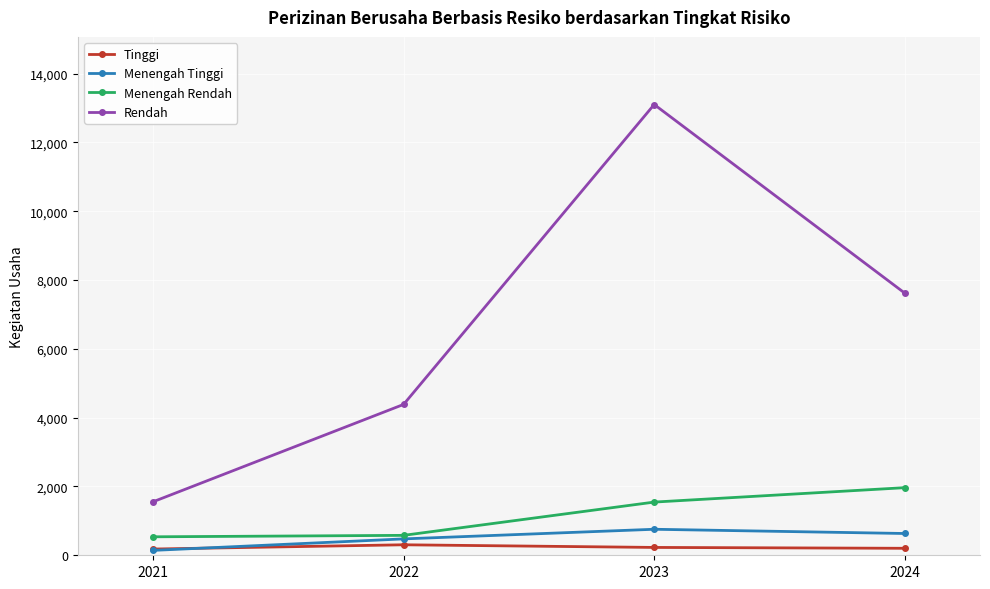

What is the total value across all series at 2022?

5744